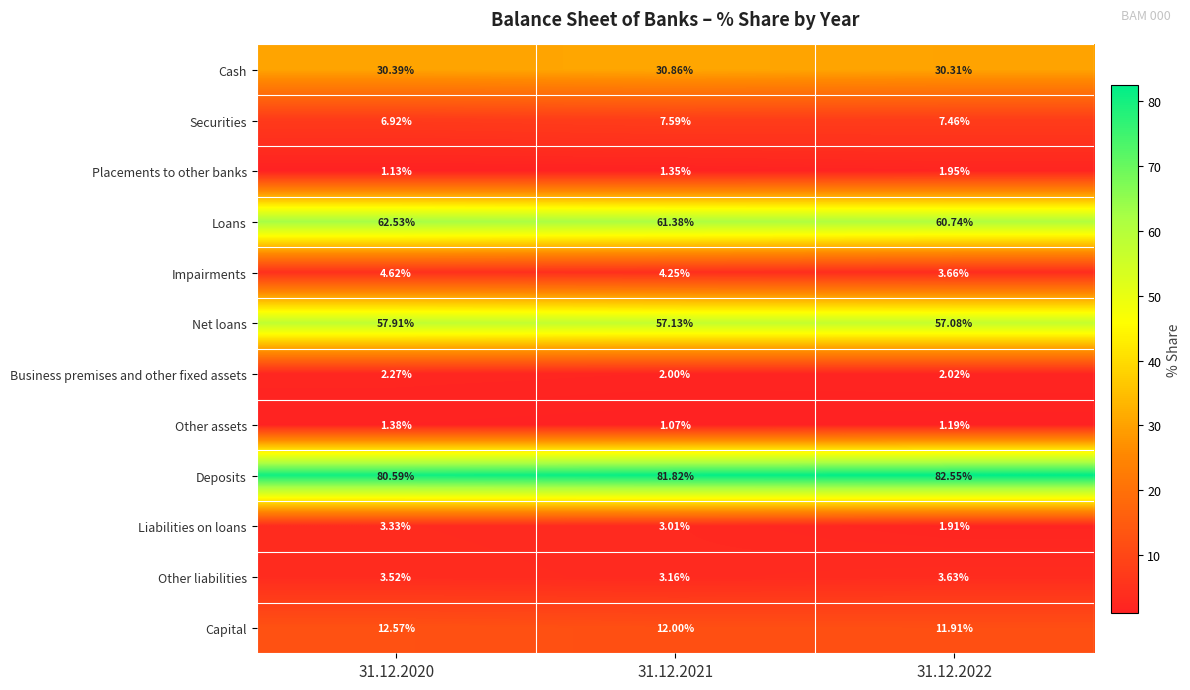

Is the value of Business premises and other fixed assets at 31.12.2020 greater than the value of Cash at 31.12.2022?

No